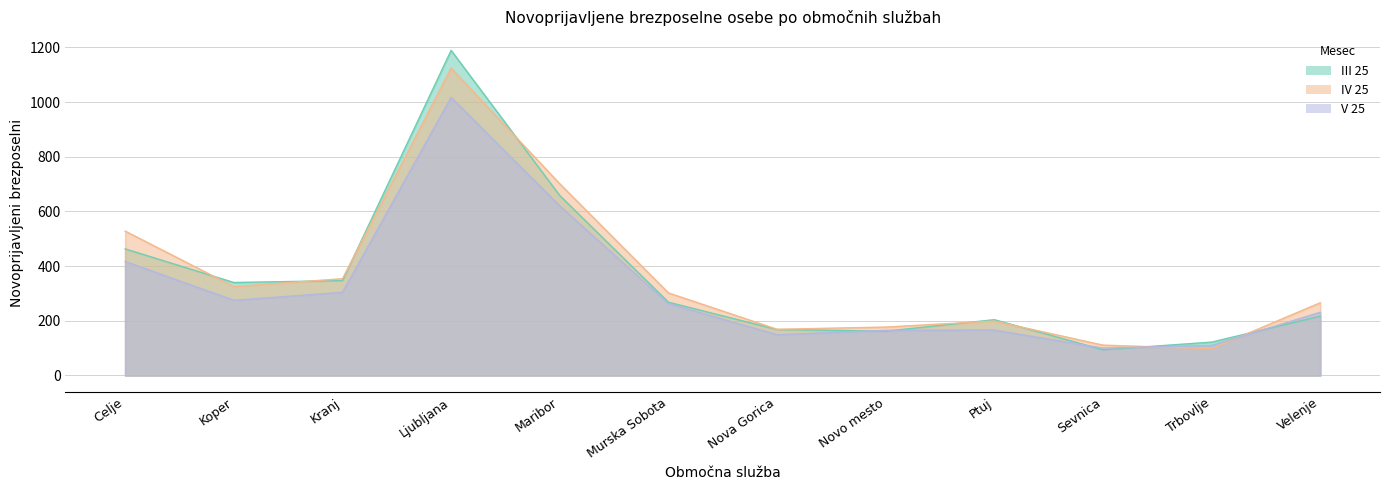

What is the difference between the maximum and second lowest values in the IV 25 series?

1013